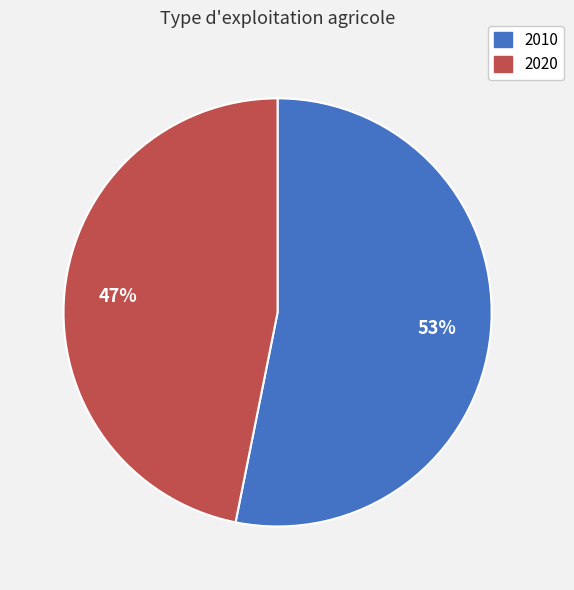

Which category accounts for the majority?

2010